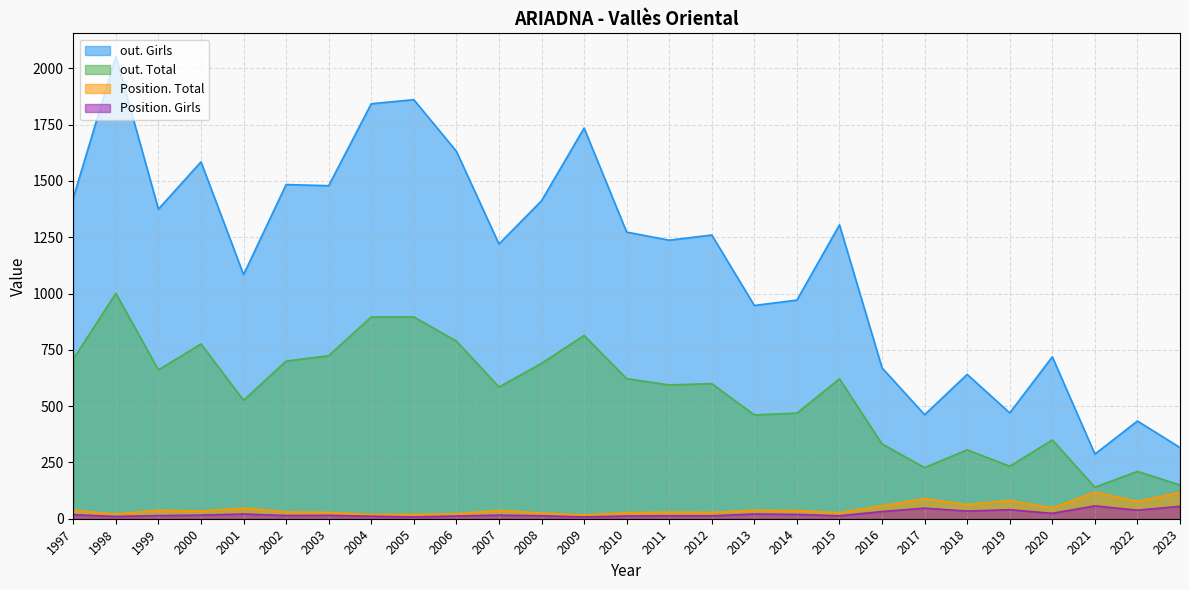

Is the value of out. Total at 2023 greater than the value of Position. Girls at 2000?

Yes